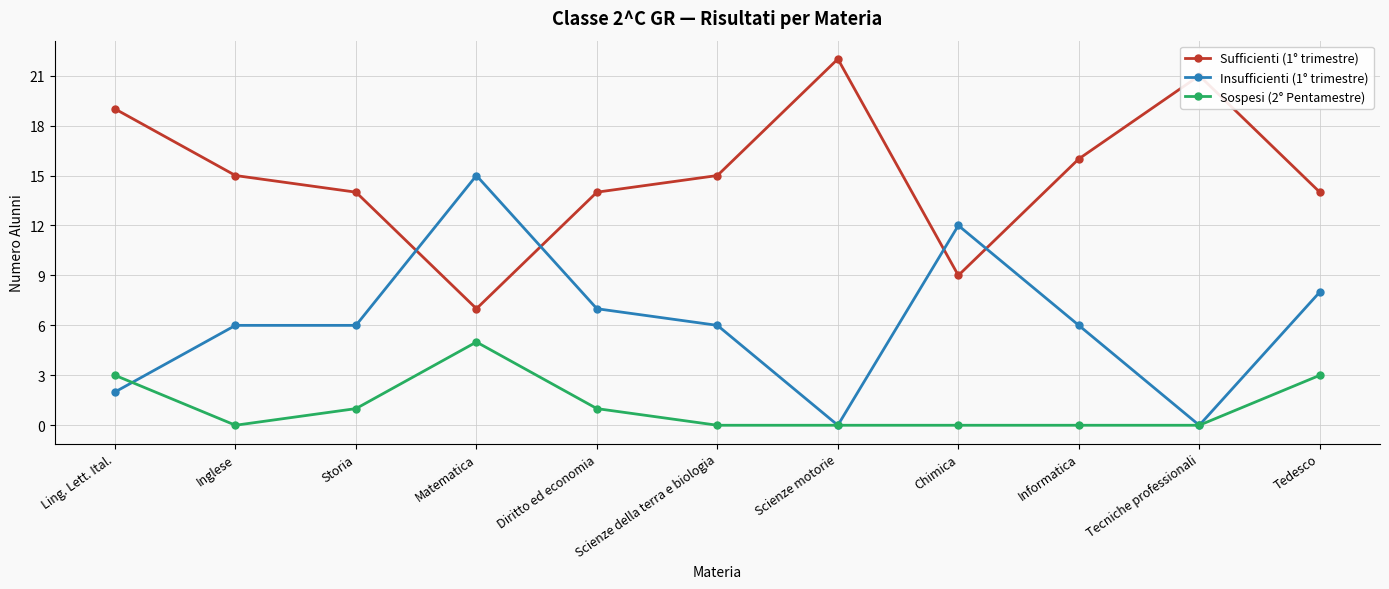

What is the difference between the highest and lowest values at Tecniche professionali?

21